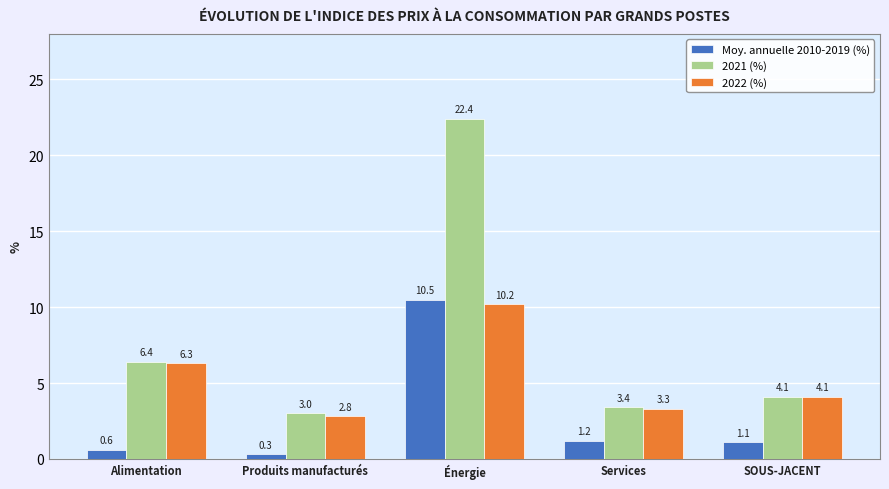

What is the total value across all series at SOUS-JACENT?

9.3